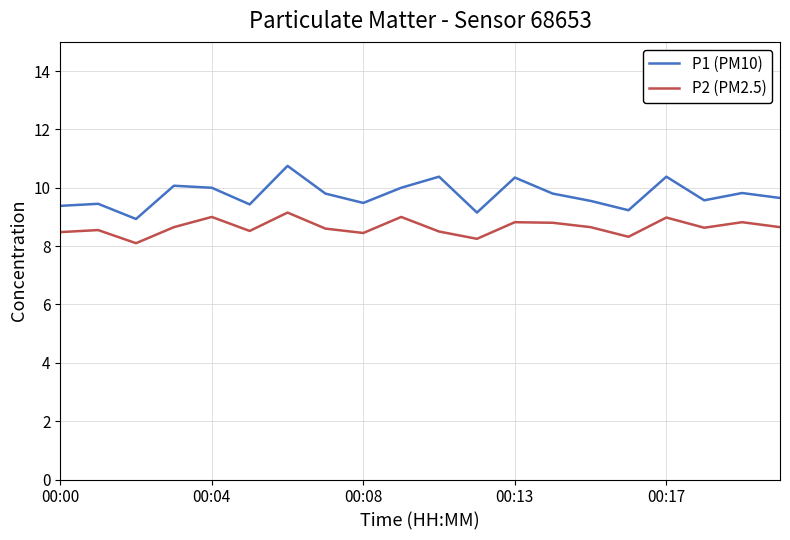

What is the minimum value shown in the chart?

8.1